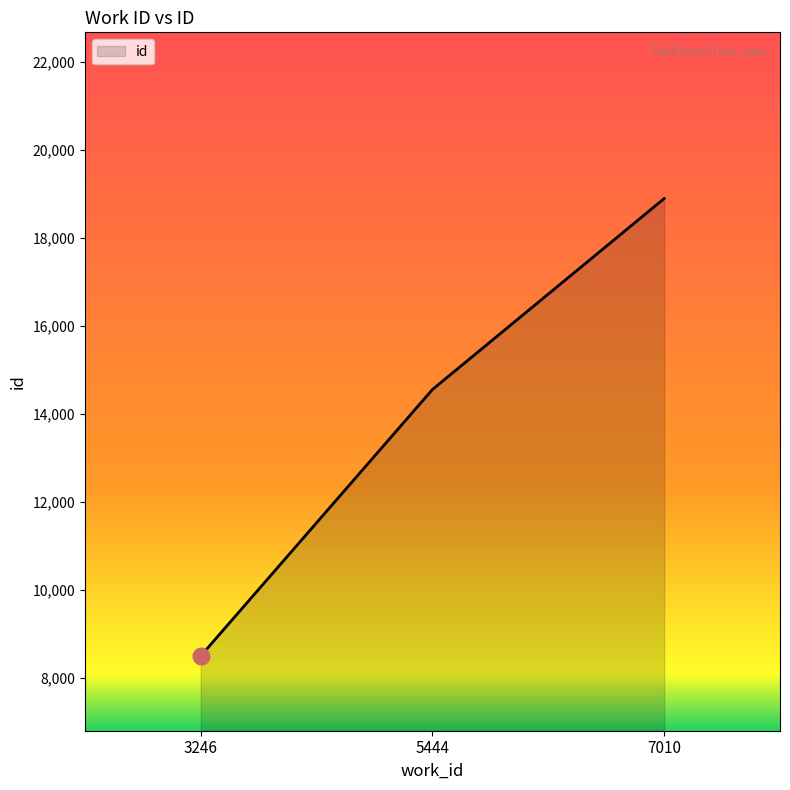

What is the sum of the values at 5444 and 3246?

23059